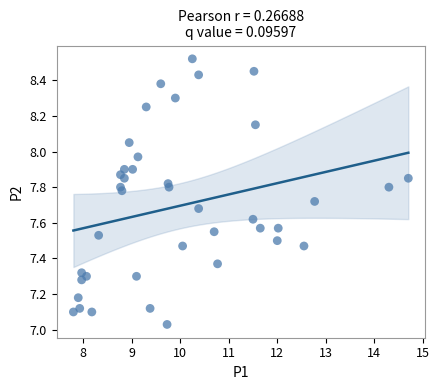

What is the range of X values (max minus min)?

6.9